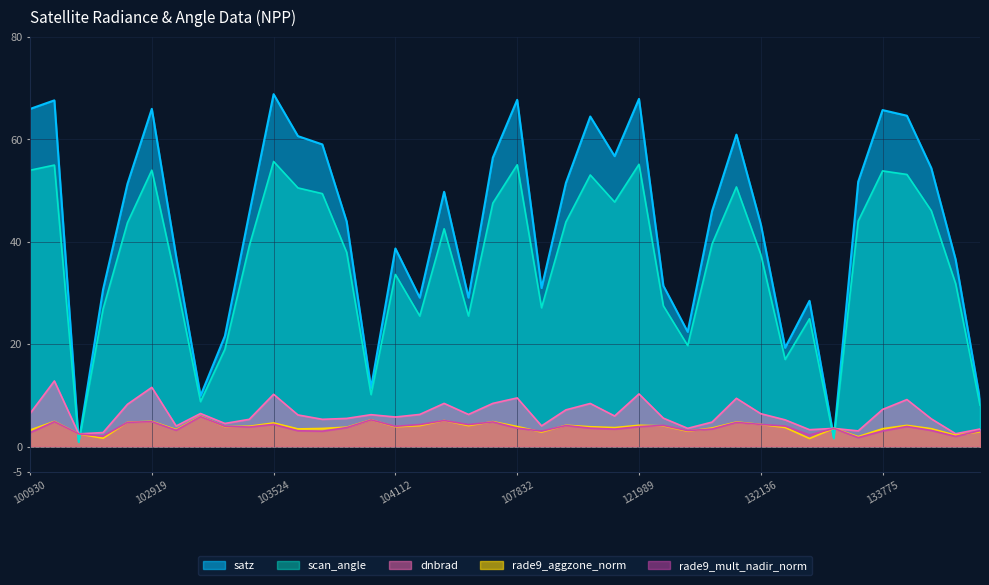

Where do rade9_aggzone_norm and dnbrad first cross each other?

102421 and 102671